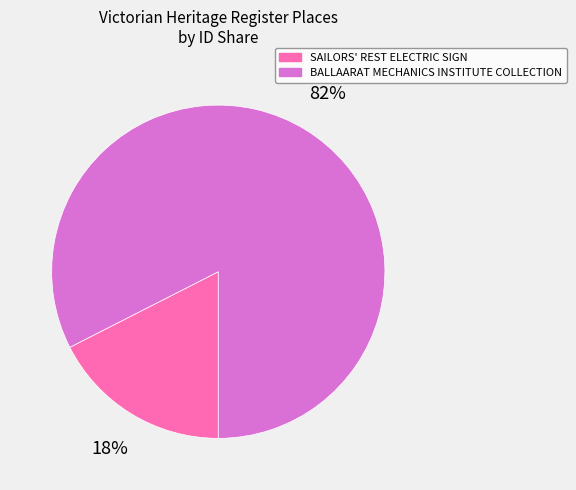

To the nearest percent, what portion does BALLAARAT MECHANICS INSTITUTE COLLECTION represent?

82%